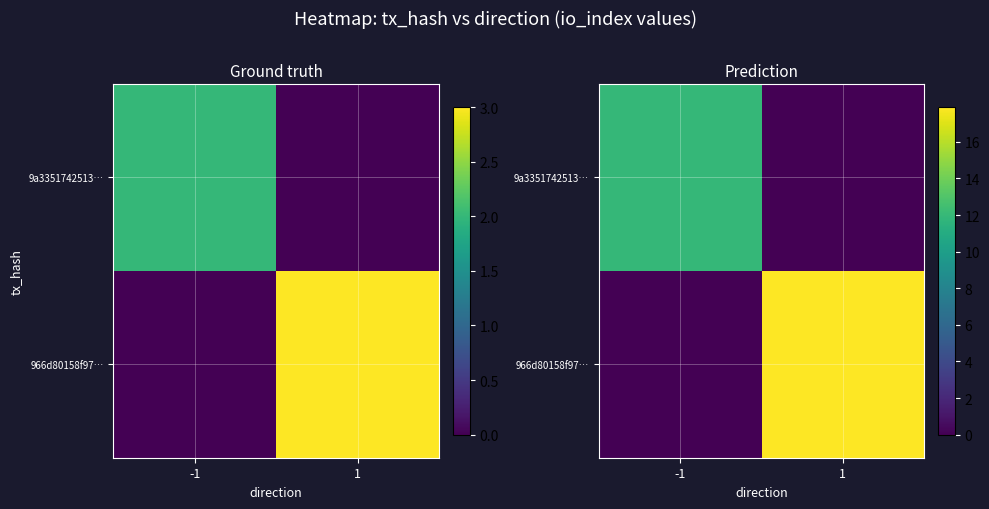

How many values in the 966d80158f97… series exceed 17?

1